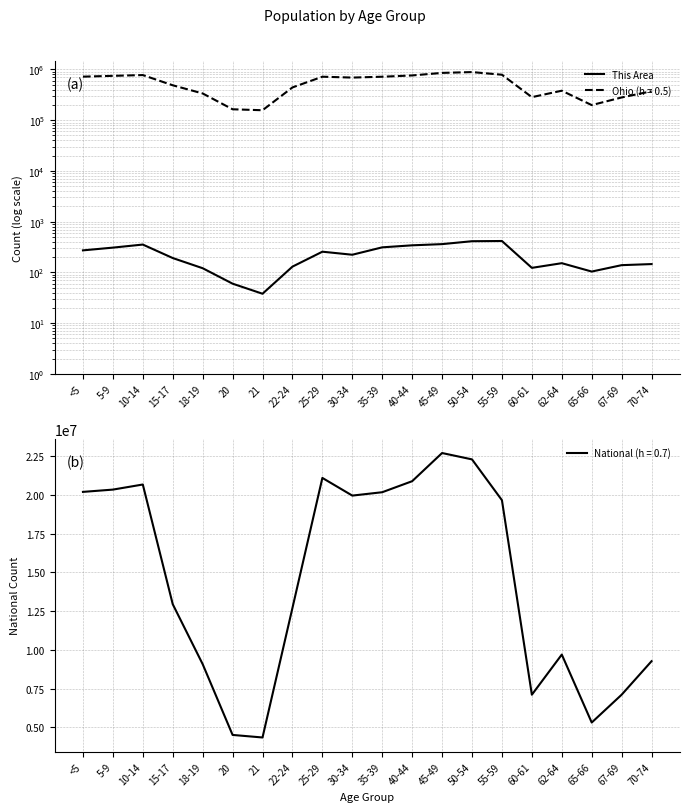

What is the difference between the maximum and minimum values?

378